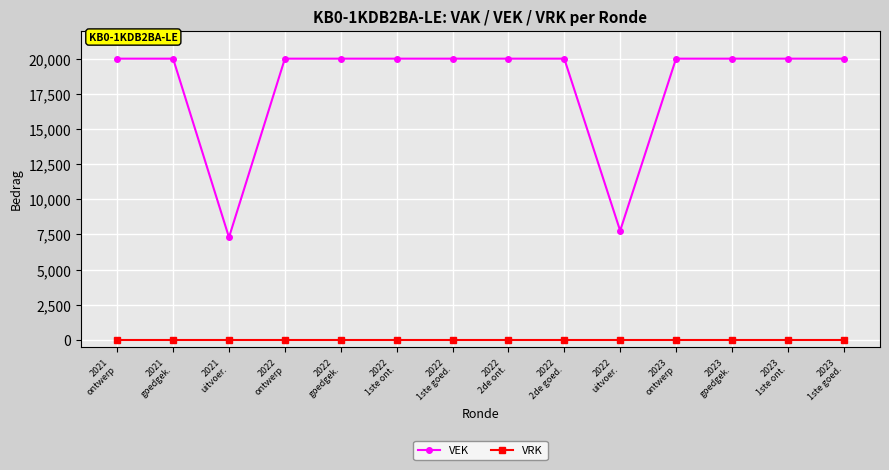

Reading left to right, list all the values displayed in this chart.

VEK: 2021
ontwerp=20000	2021
goedgek.=20000	2021
uitvoer.=7294	2022
ontwerp=20000	2022
goedgek.=20000	2022
1ste ont.=20000	2022
1ste goed.=20000	2022
2de ont.=20000	2022
2de goed.=20000	2022
uitvoer.=7764	2023
ontwerp=20000	2023
goedgek.=20000	2023
1ste ont.=20000	2023
1ste goed.=20000
VRK: 2021
ontwerp=0	2021
goedgek.=0	2021
uitvoer.=0	2022
ontwerp=0	2022
goedgek.=0	2022
1ste ont.=0	2022
1ste goed.=0	2022
2de ont.=0	2022
2de goed.=0	2022
uitvoer.=0	2023
ontwerp=0	2023
goedgek.=0	2023
1ste ont.=0	2023
1ste goed.=0